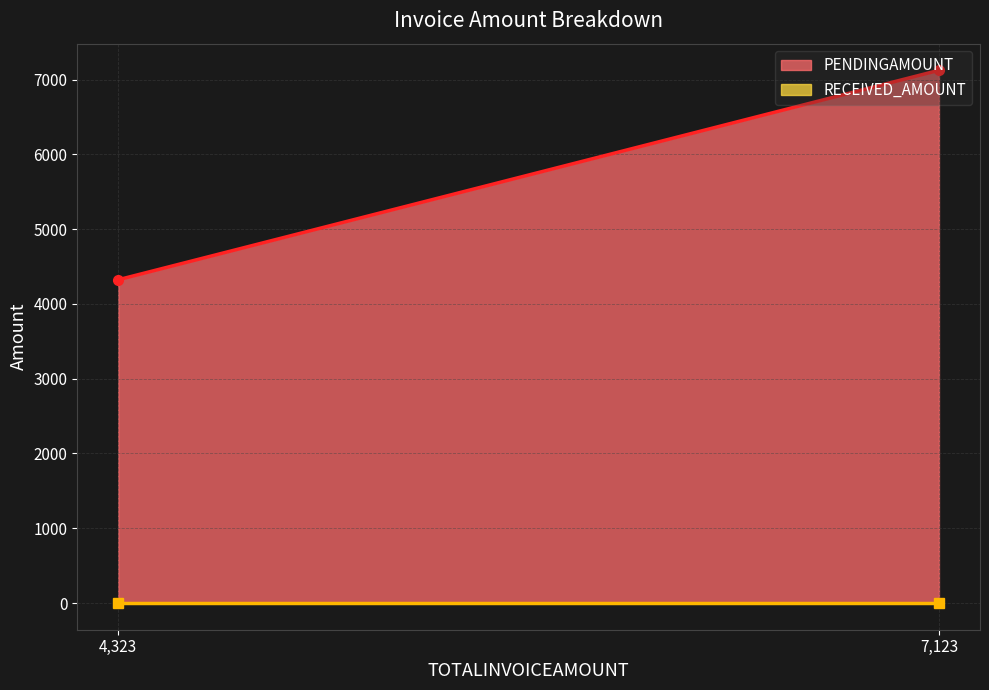

The PENDINGAMOUNT series shows 5980 at TN/1701/24-25. True or false?

False